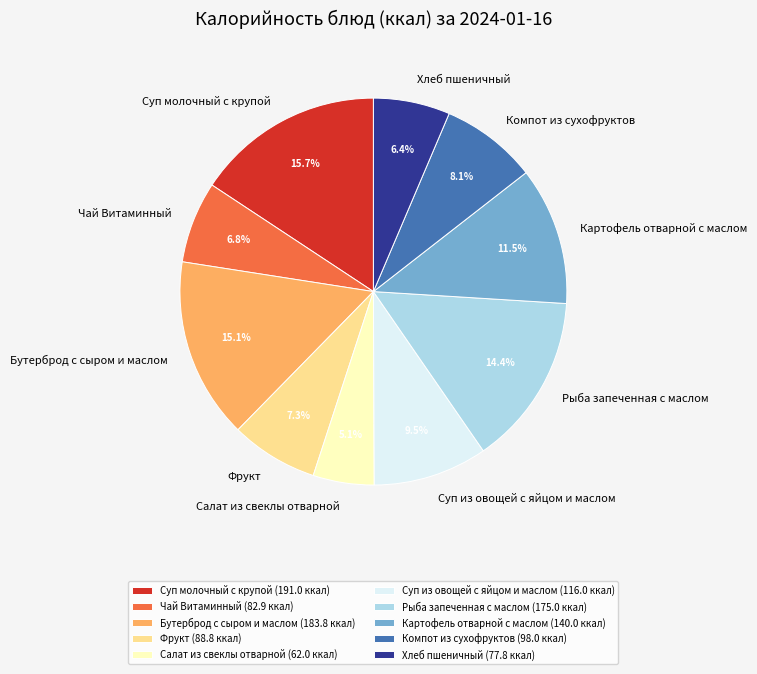

What percentage is the Бутерброд с сыром и маслом slice, to the nearest percent?

15%